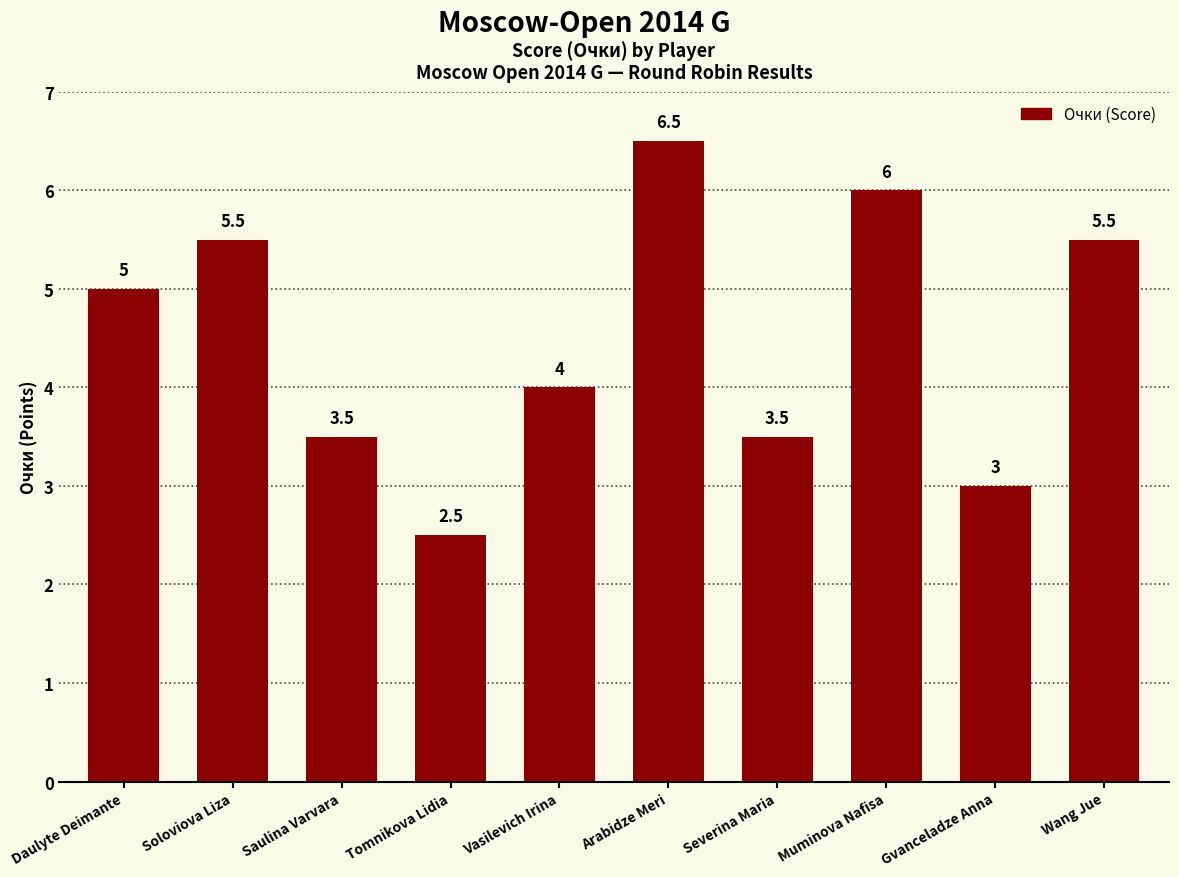

What is the value of the 5th bar from the left?

4.0